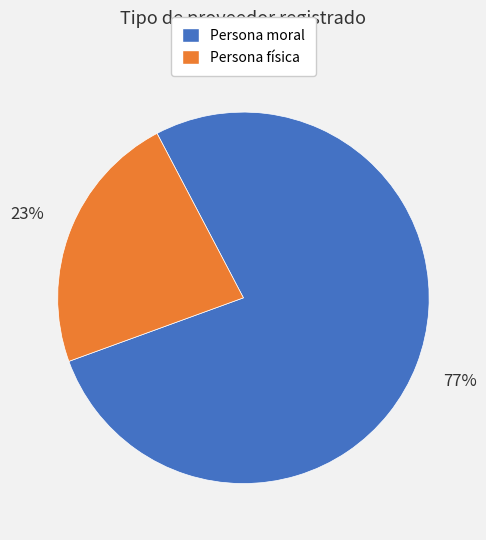

Between Persona física and Persona moral, which is larger?

Persona moral